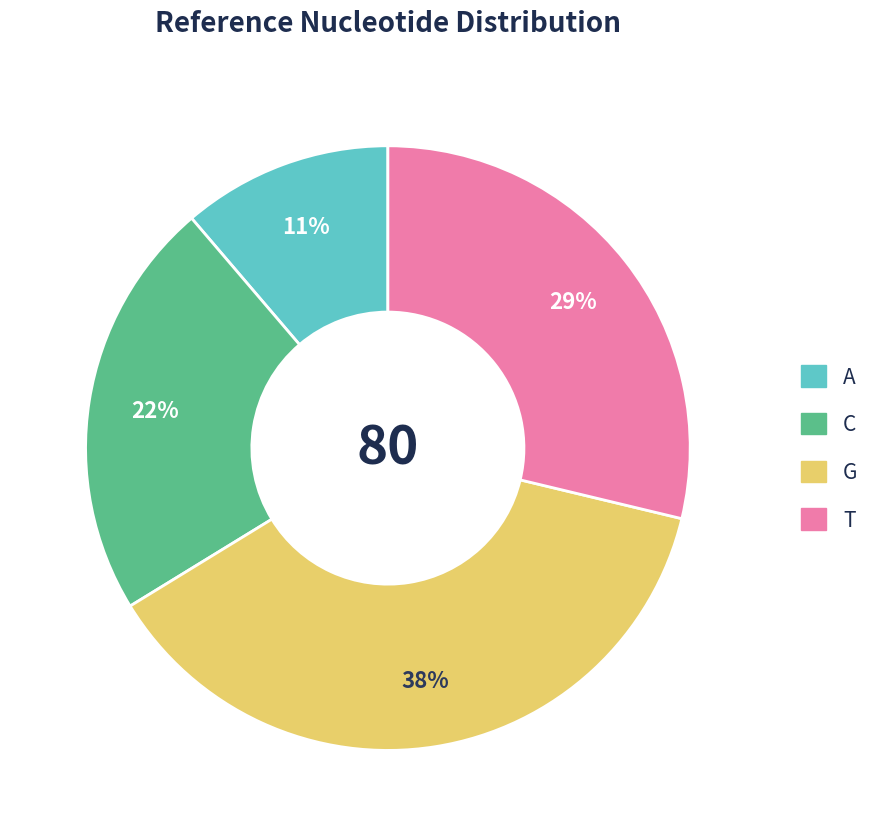

Does any single category account for the majority?

No